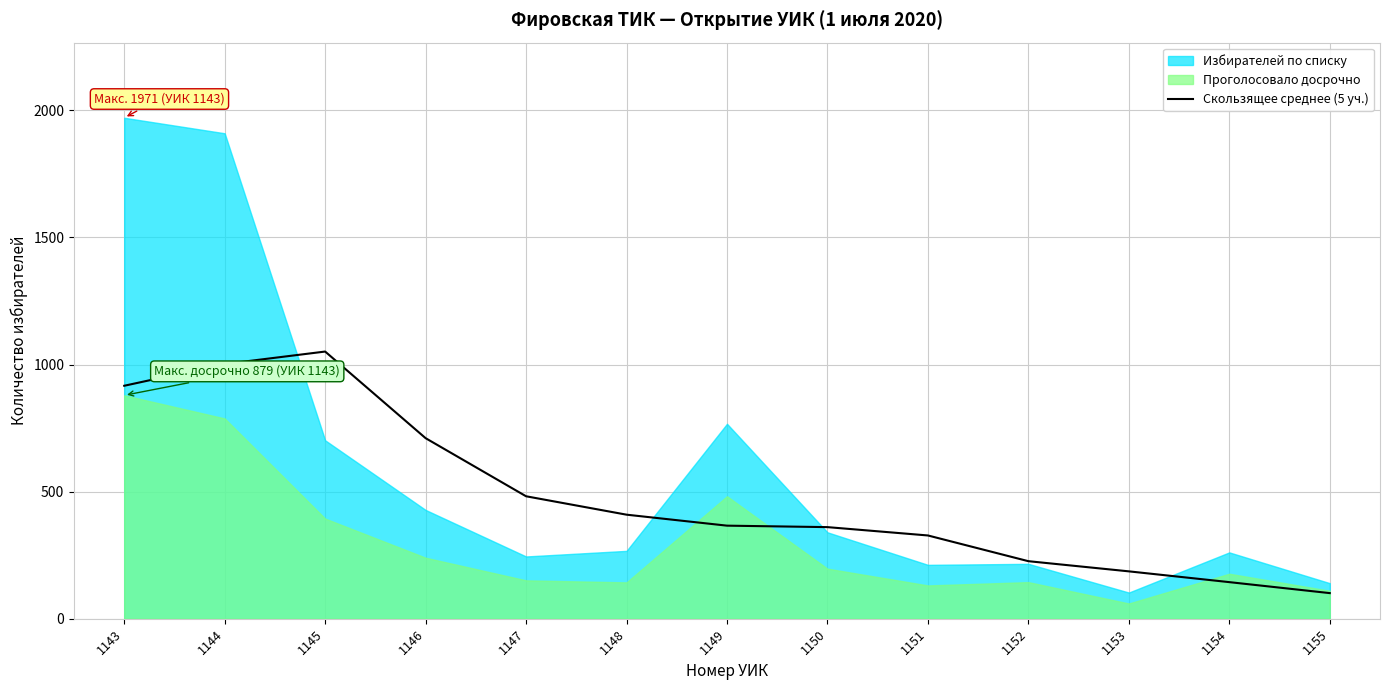

The Скользящее среднее (5 уч.) series shows 100.8 at 1155. True or false?

True